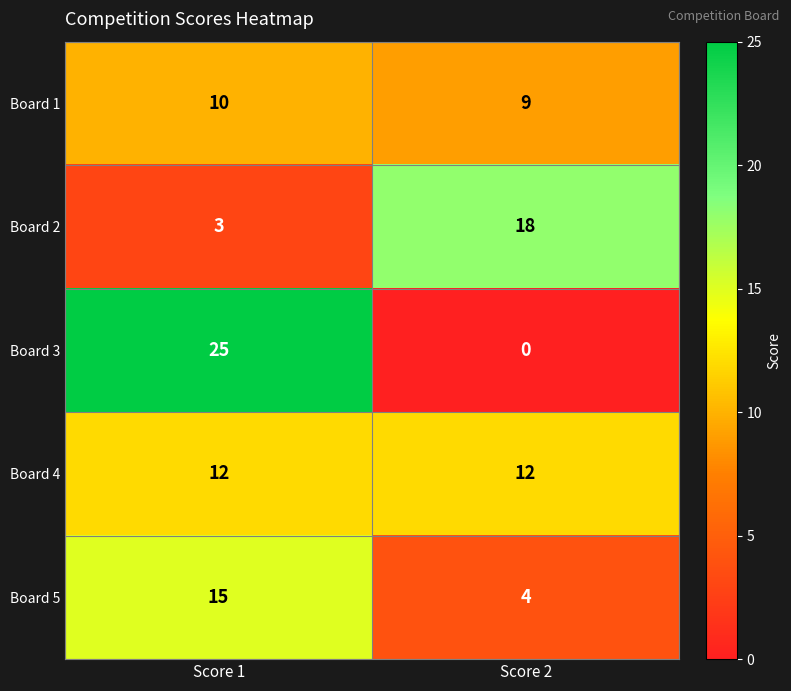

What is the sum of the Board 4 values at Score 1 and Score 2?

24